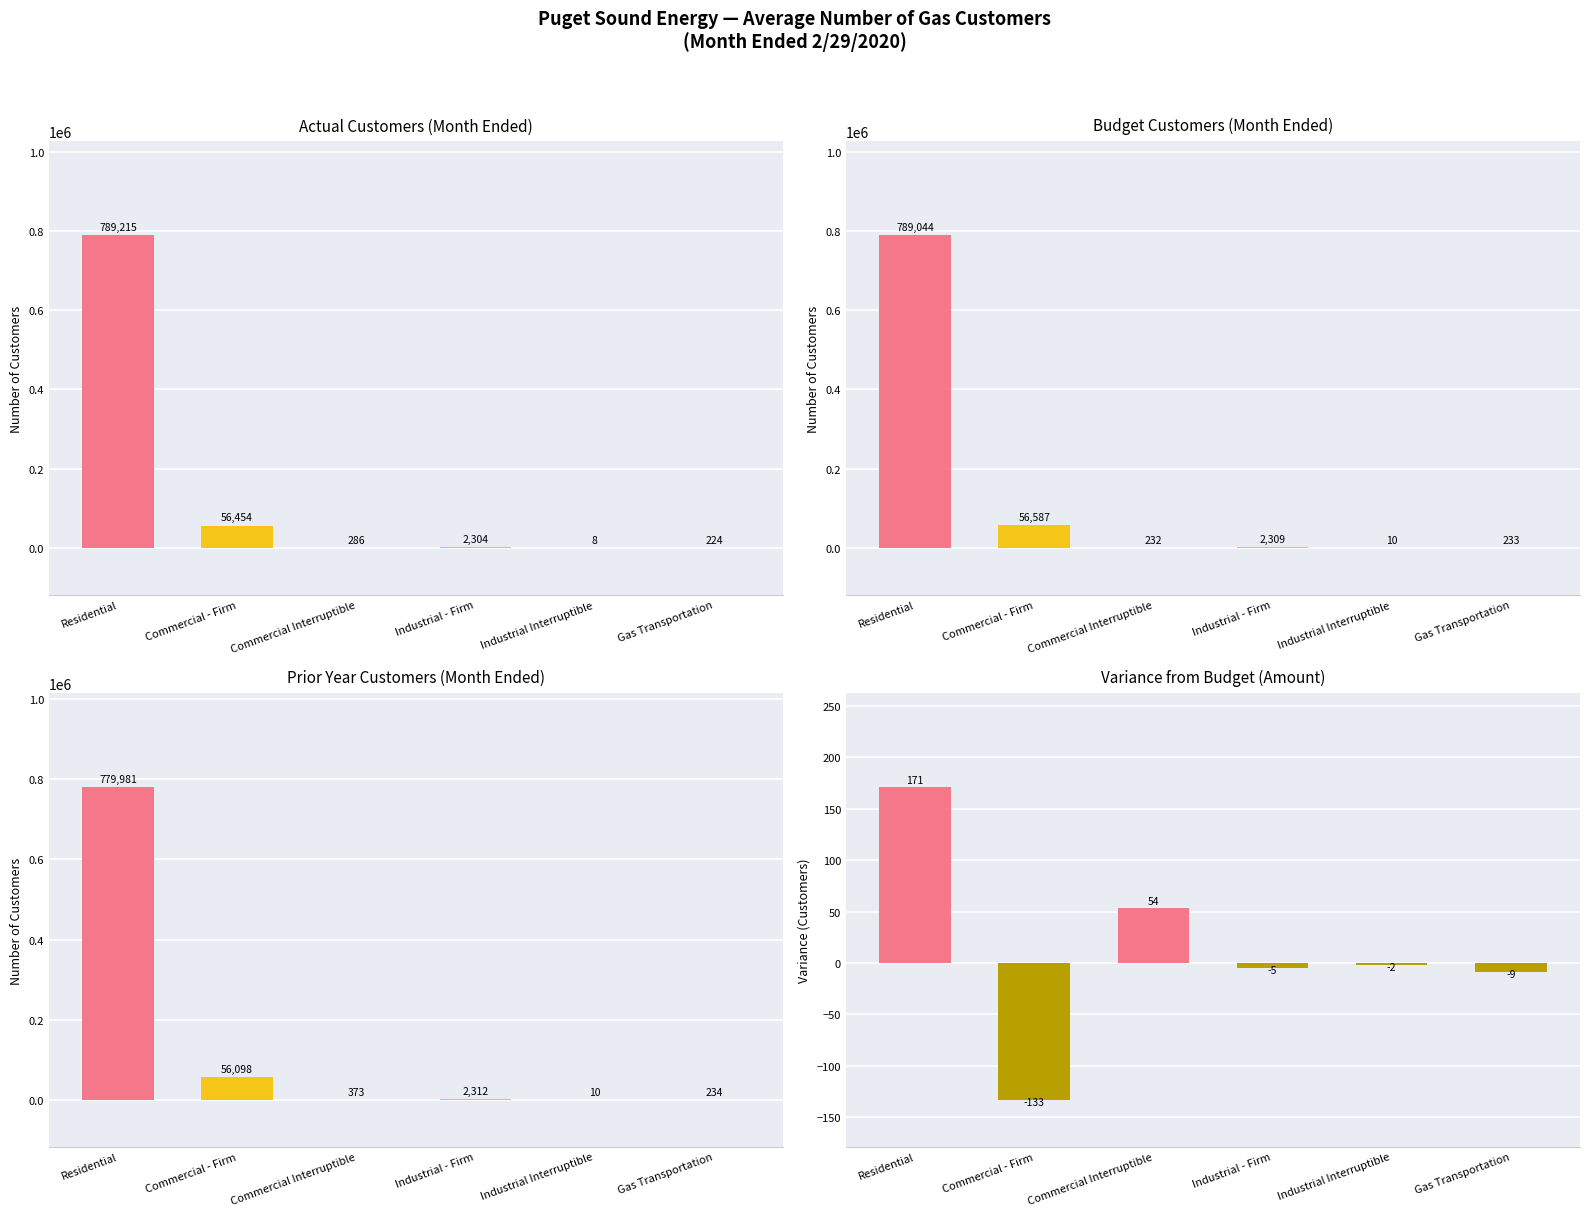

How many bars are there in total?

24